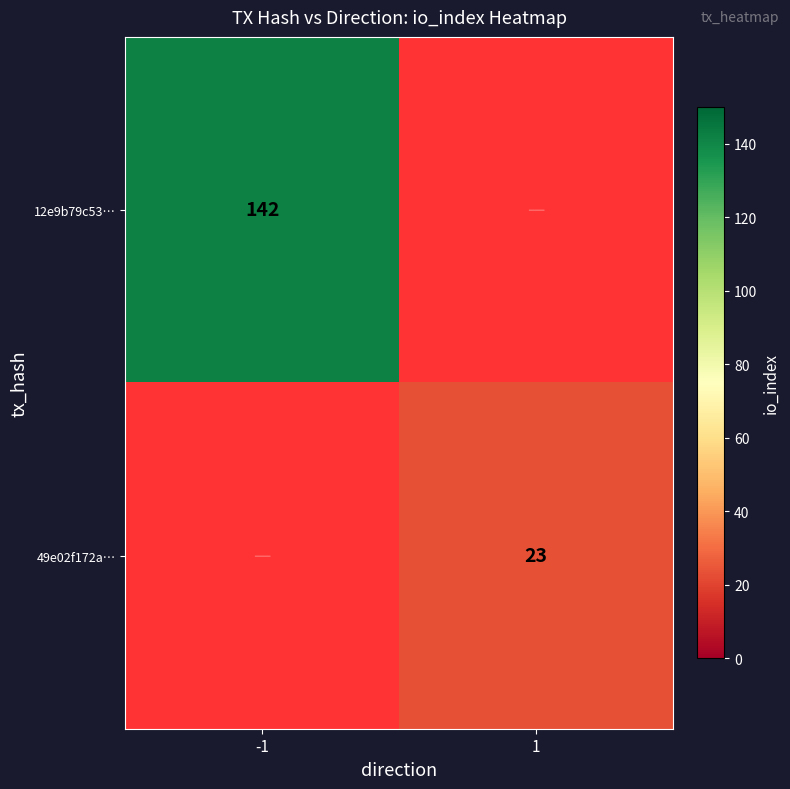

What is the minimum value shown in the chart?

23.0